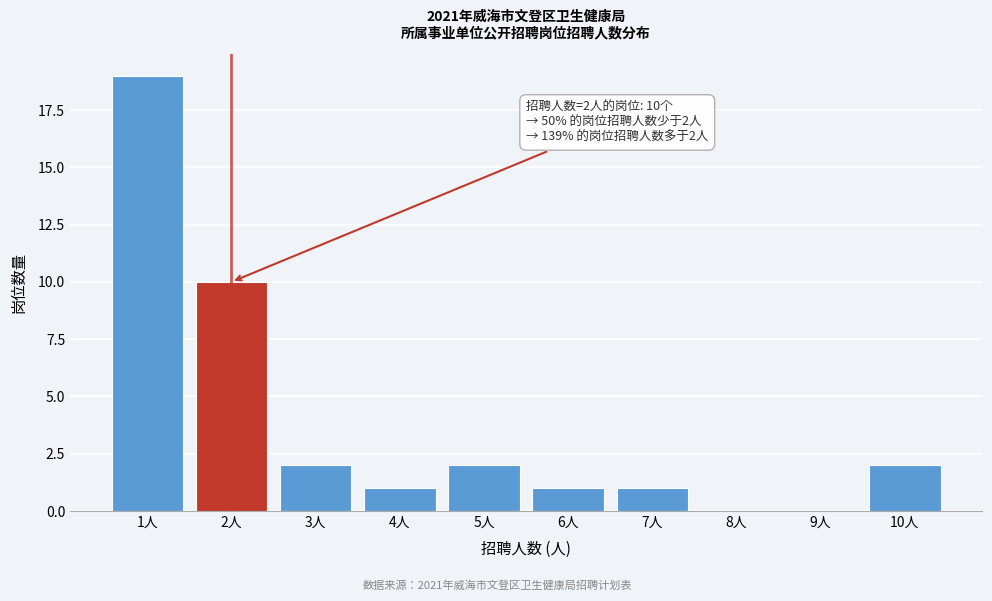

Reading left to right, list all the values displayed in this chart.

1人=19	2人=10	3人=2	4人=1	5人=2	6人=1	7人=1	8人=0	9人=0	10人=2